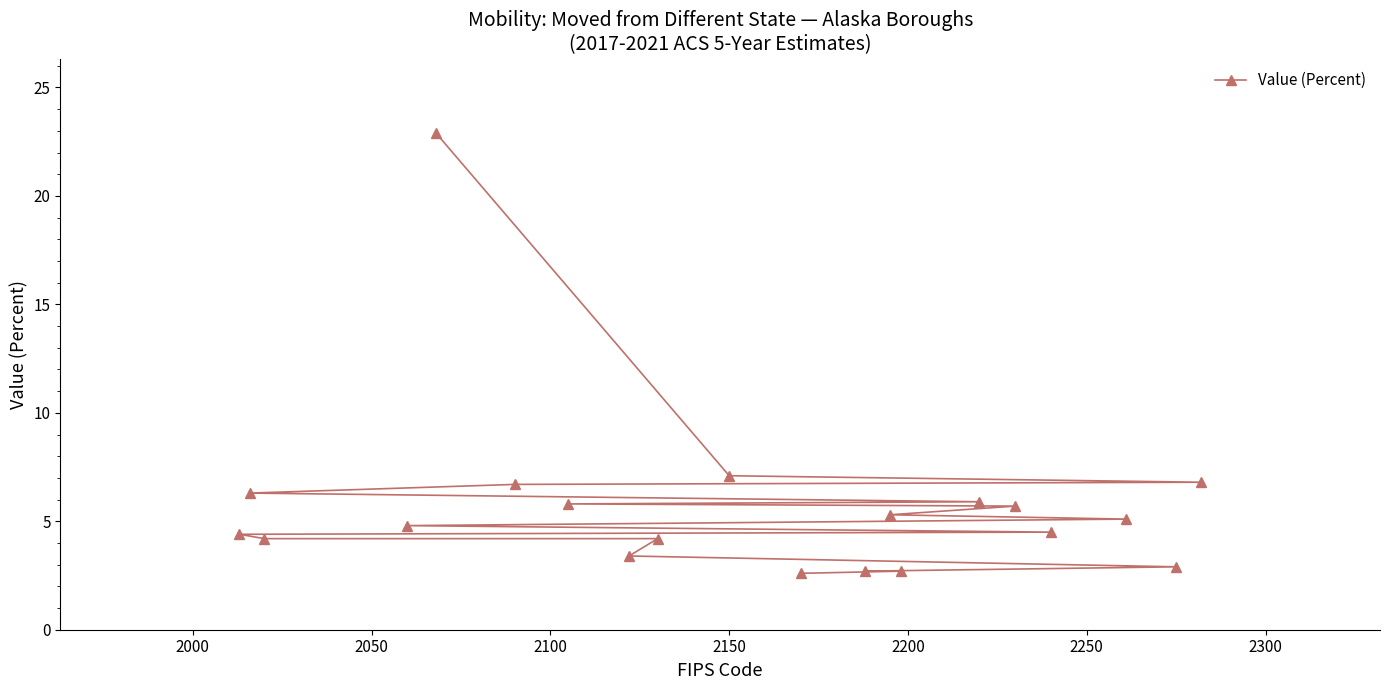

True or false: there are more than 2 points higher than both neighbors.

False